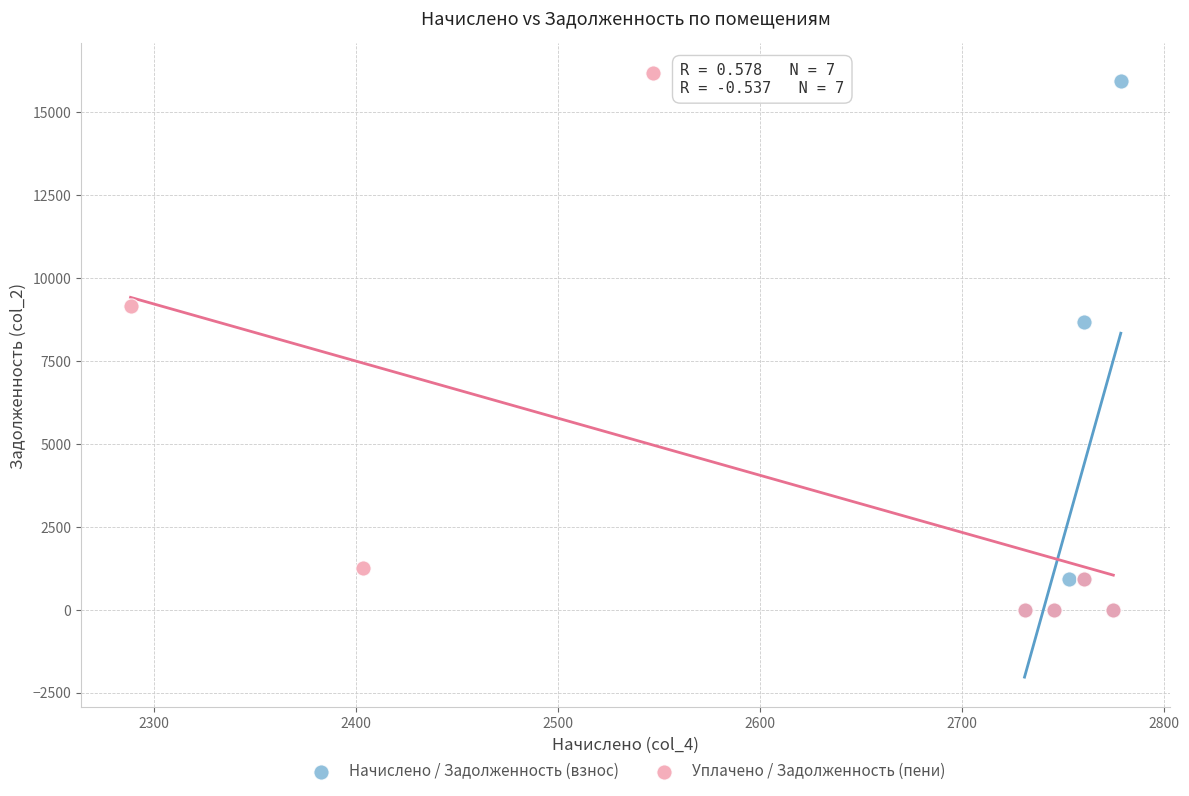

Which series has the largest Y range (max minus min)?

Уплачено / Задолженность (пени)